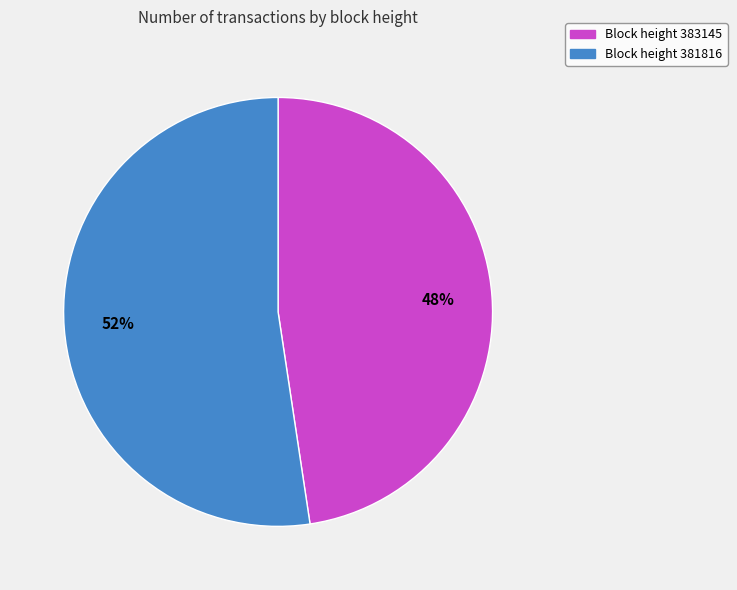

Rank the categories by value from lowest to highest.

Block height 383145, Block height 381816